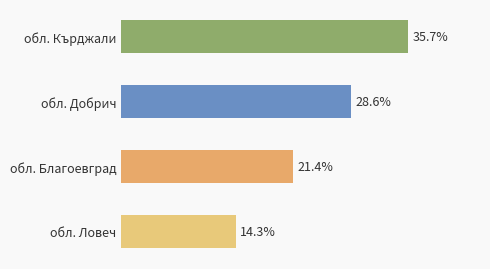

Which label corresponds to the smallest value in the chart?

обл. Ловеч